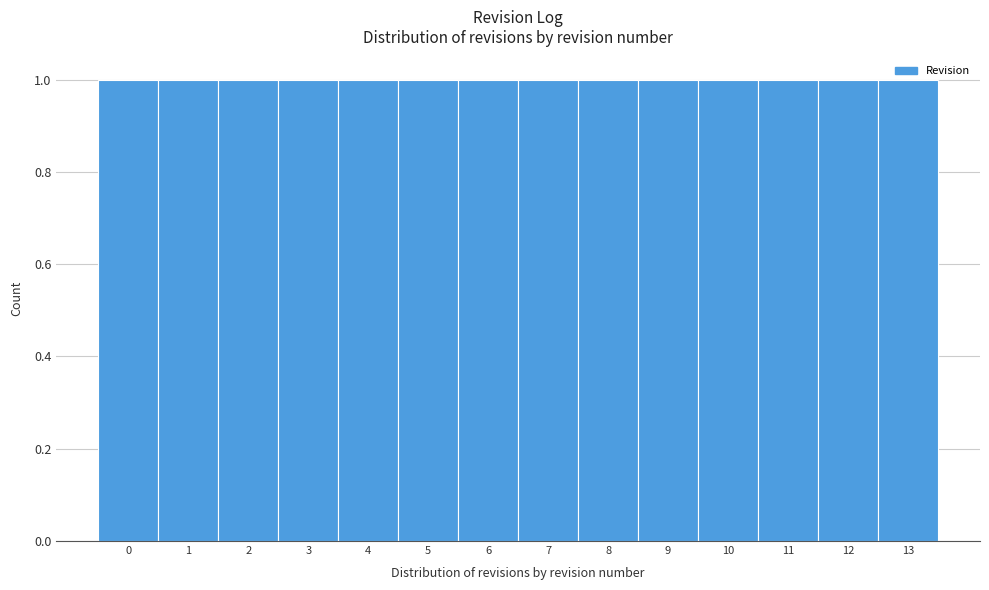

Reading left to right, transcribe this chart: for each bar, give the range it covers on the x-axis and its height. The values are not printed on the chart, so give them approximately, as read against the axis.

-0.5 to 0.5: 1
0.5 to 1.5: 1
1.5 to 2.5: 1
2.5 to 3.5: 1
3.5 to 4.5: 1
4.5 to 5.5: 1
5.5 to 6.5: 1
6.5 to 7.5: 1
7.5 to 8.5: 1
8.5 to 9.5: 1
9.5 to 10.5: 1
10.5 to 11.5: 1
11.5 to 12.5: 1
12.5 to 13.5: 1